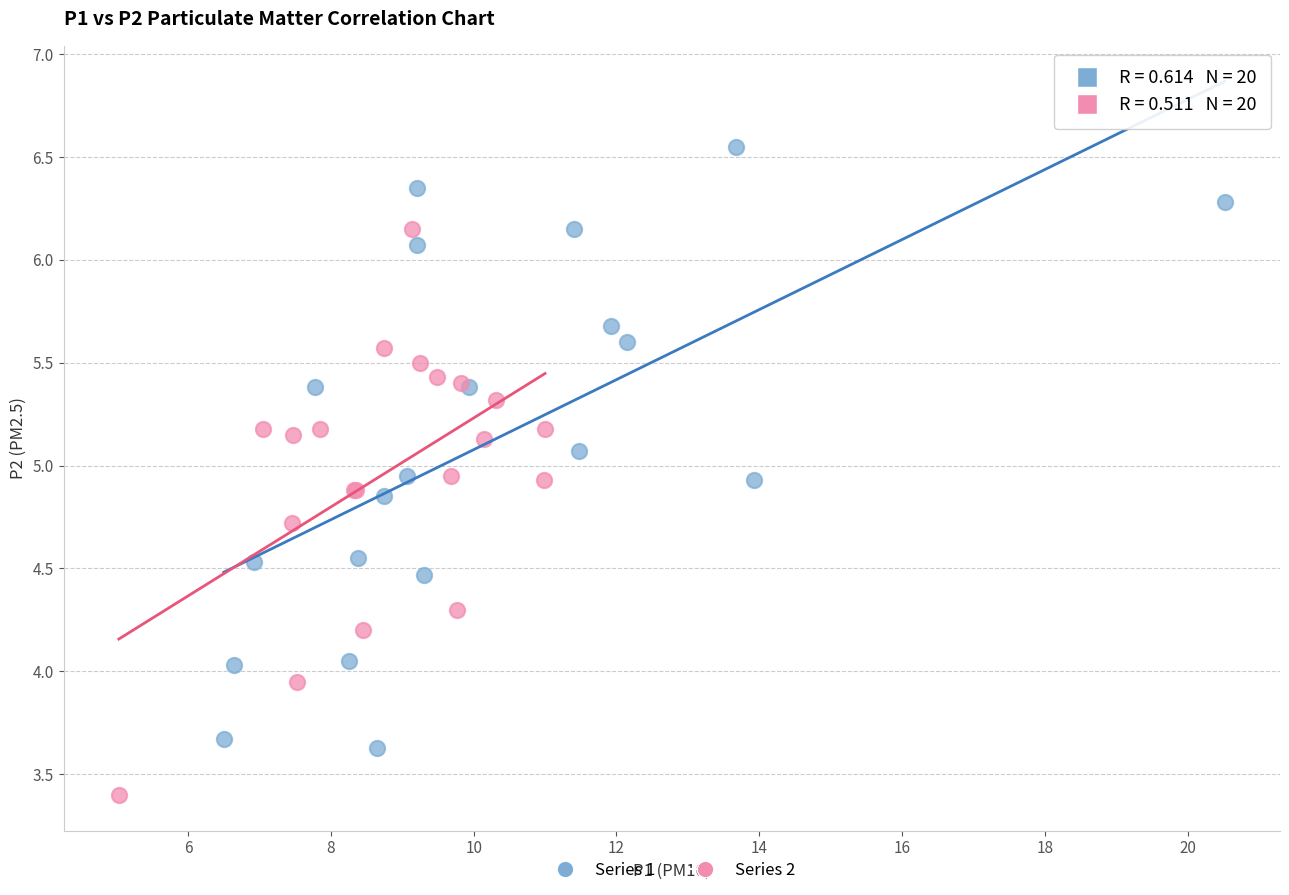

Which series reaches the minimum Y coordinate?

Series 2